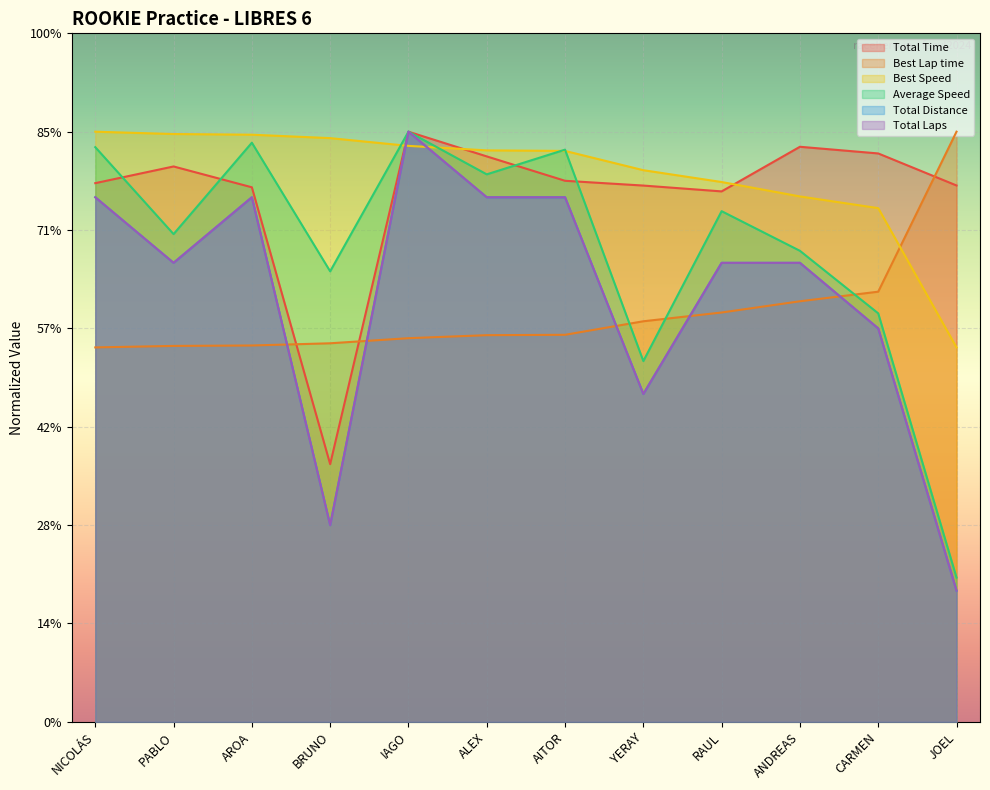

Between YERAY and RAUL, which is larger?

YERAY